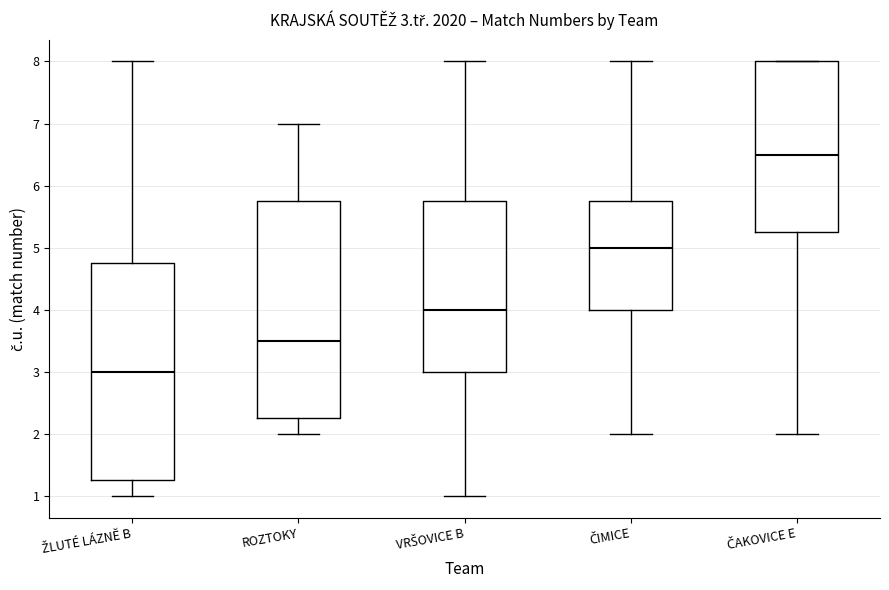

Which box has the lowest median line?

ŽLUTÉ LÁZNĚ B